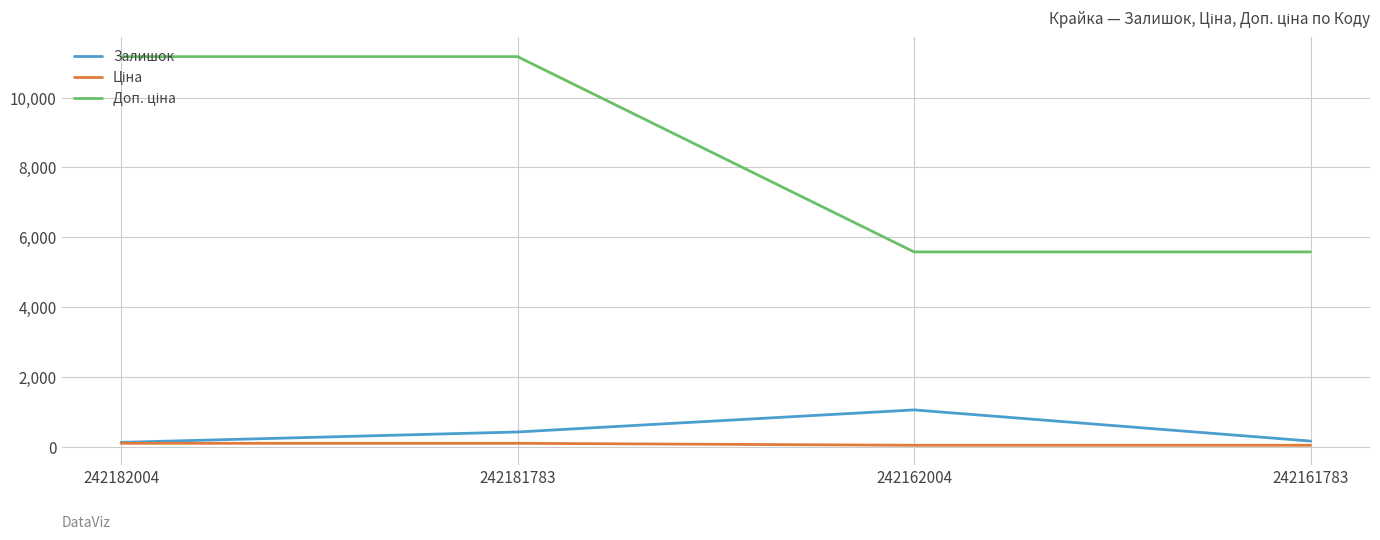

What is the maximum value for Залишок?

1067.0